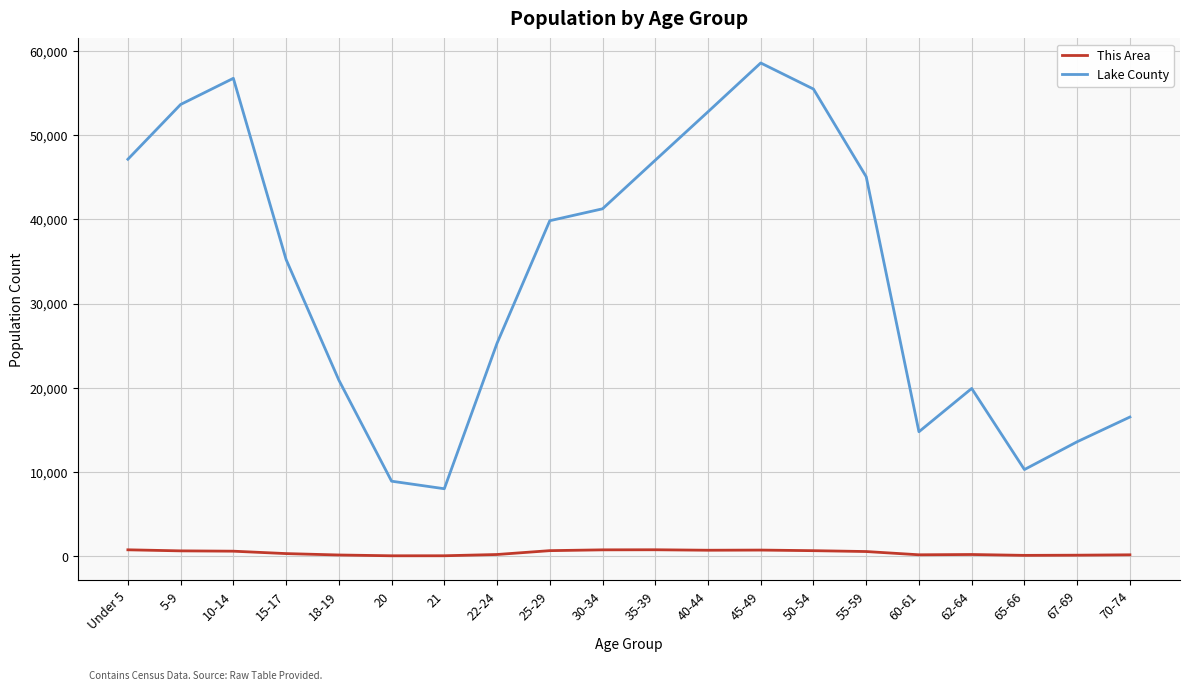

What is the total value across all series at 62-64?

20147